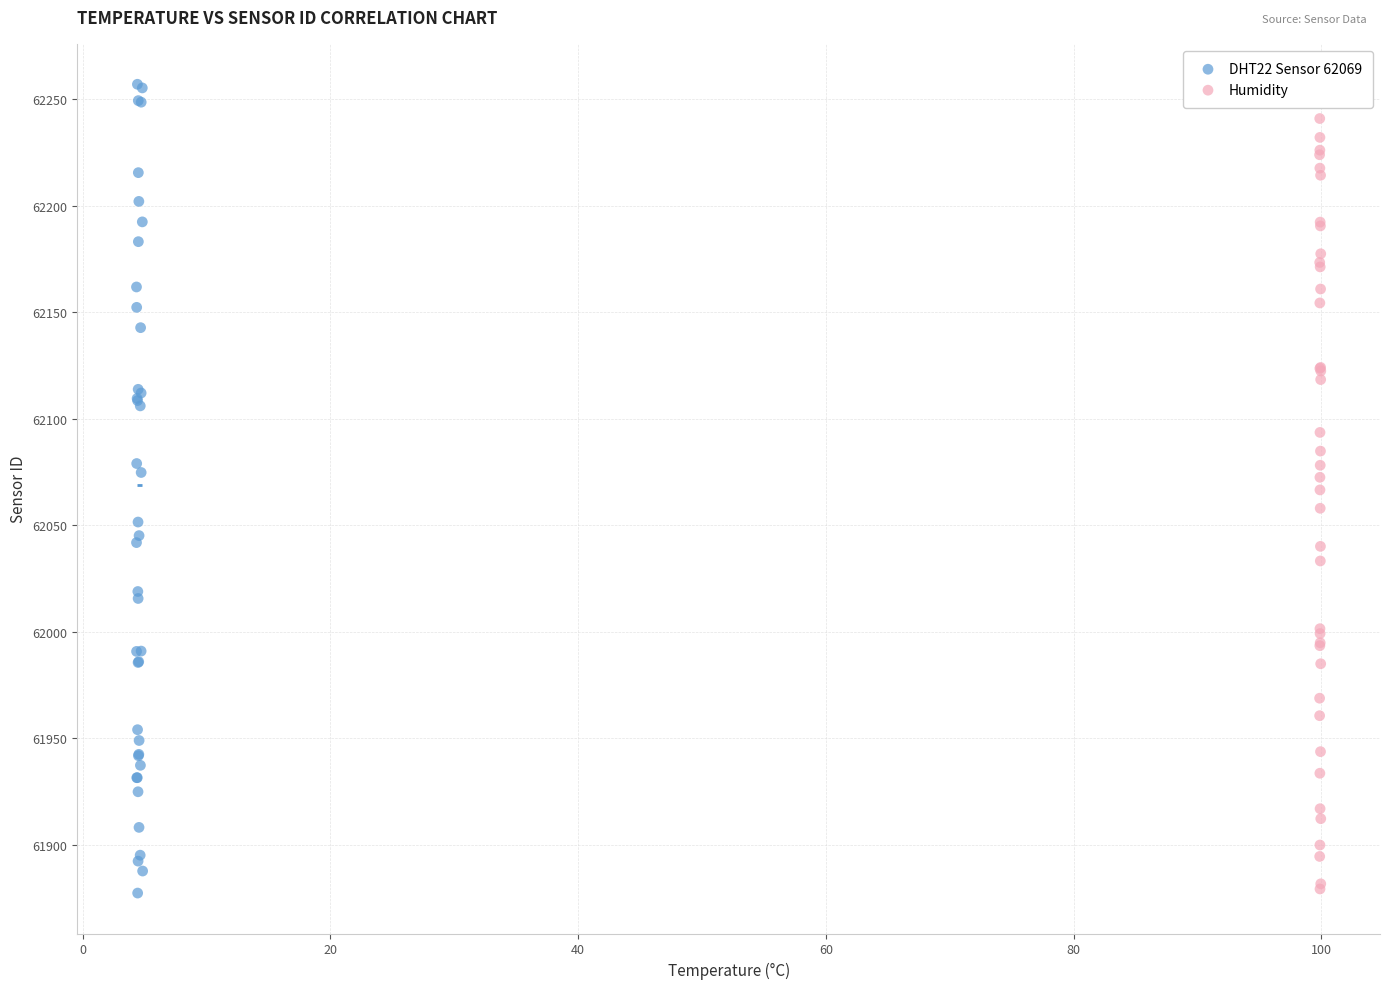

Which series reaches the maximum Y coordinate?

DHT22 Sensor 62069